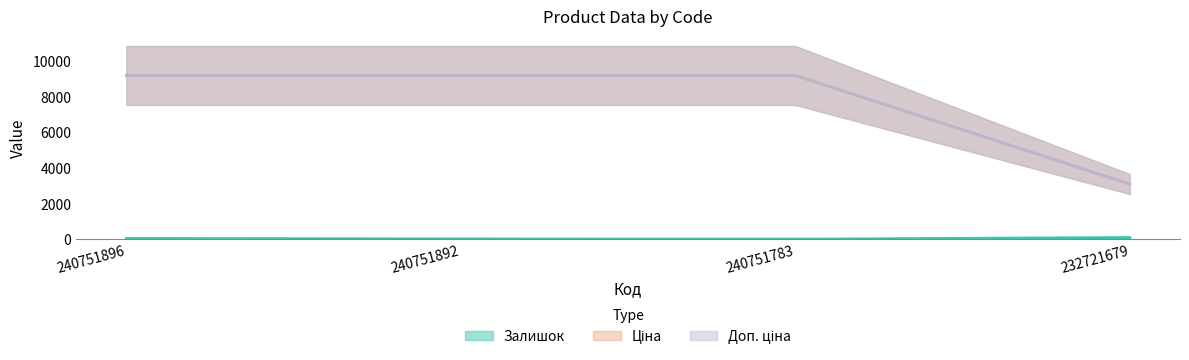

True or false: Ціна and Доп. ціна intersect in this chart.

False